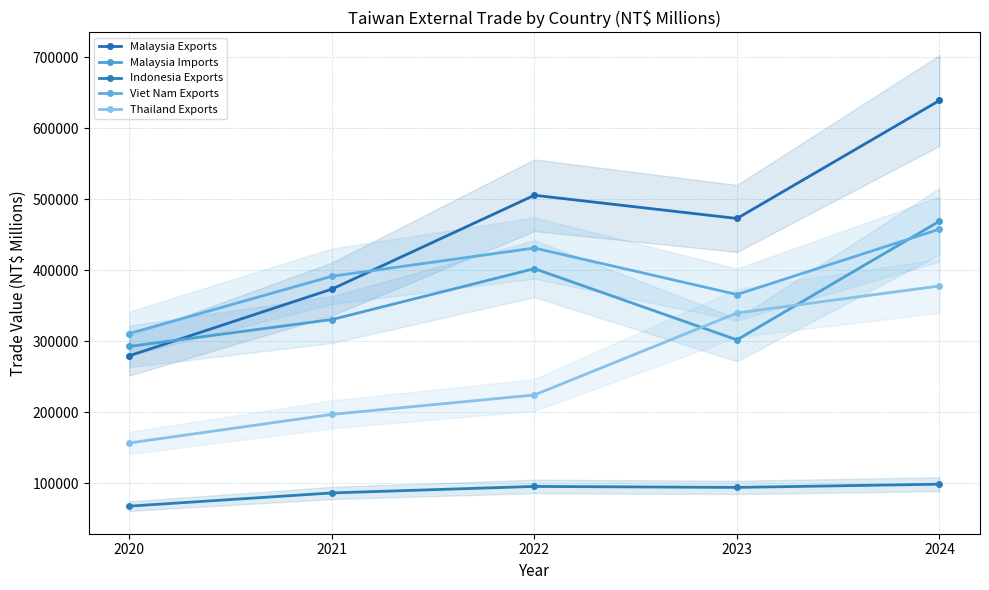

Rank the series by their maximum value, from highest to lowest.

Malaysia Exports, Malaysia Imports, Viet Nam Exports, Thailand Exports, Indonesia Exports